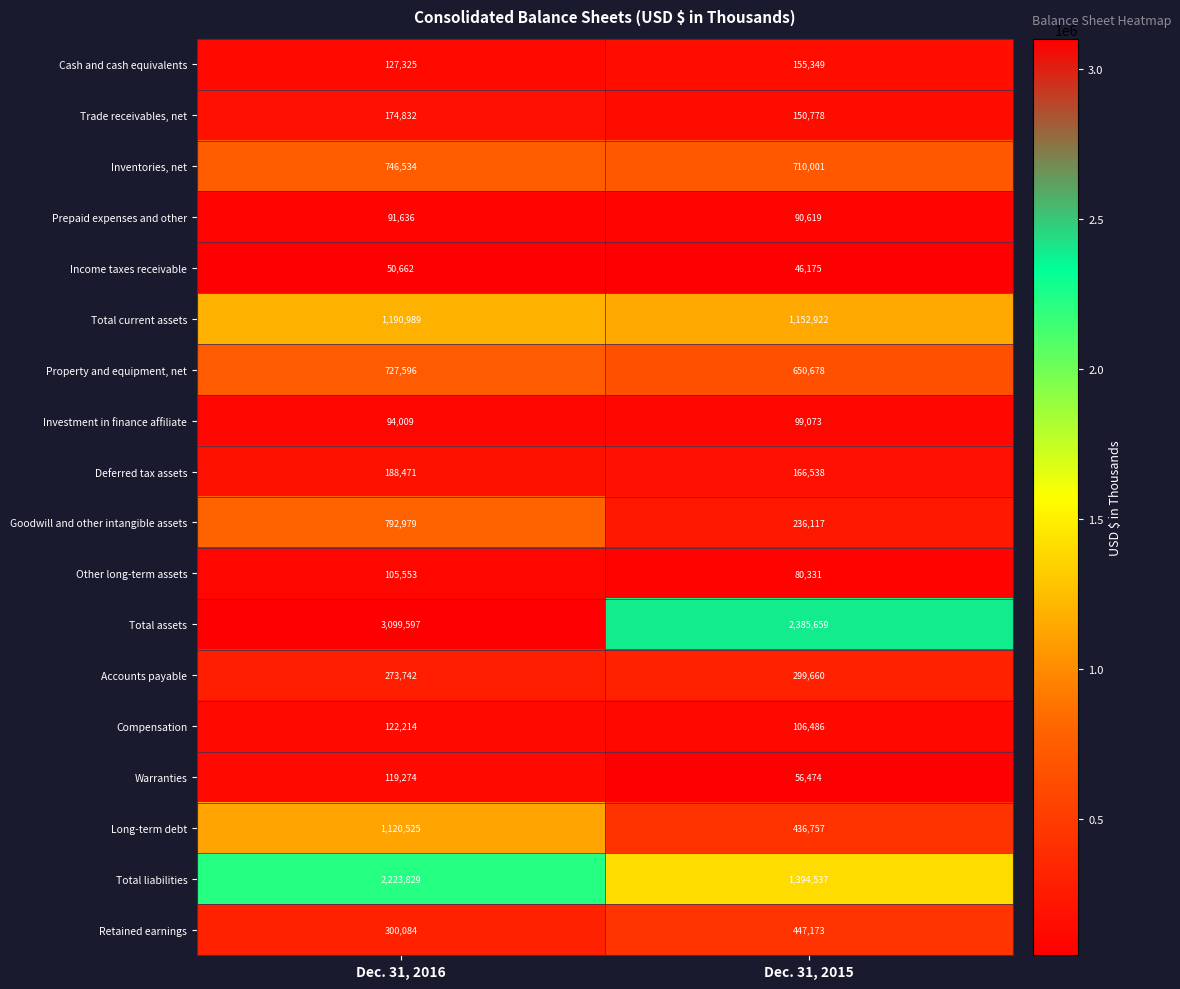

Which series has the largest range (max minus min)?

Total liabilities